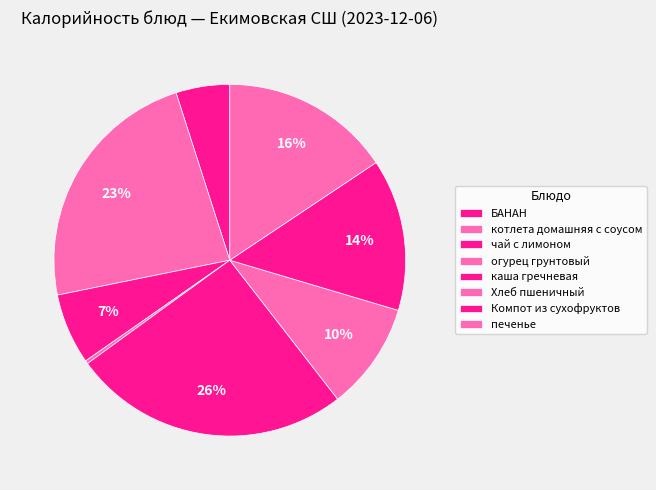

Count the number of slices in the pie.

8